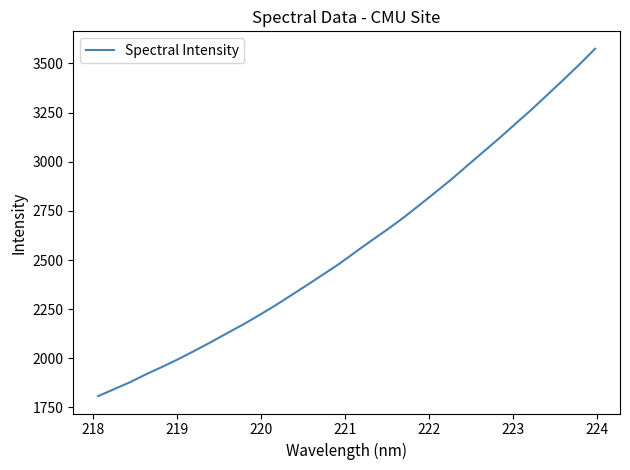

Is this an area chart (filled region under the line)?

No